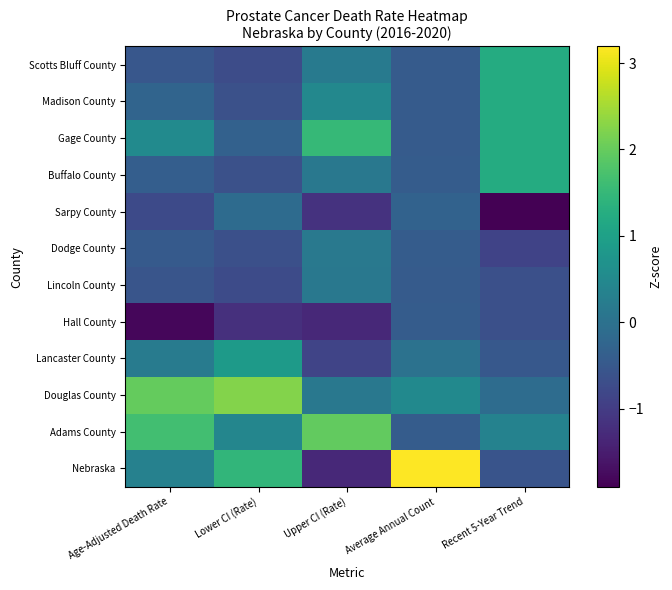

How many categories are shown in the chart?

5